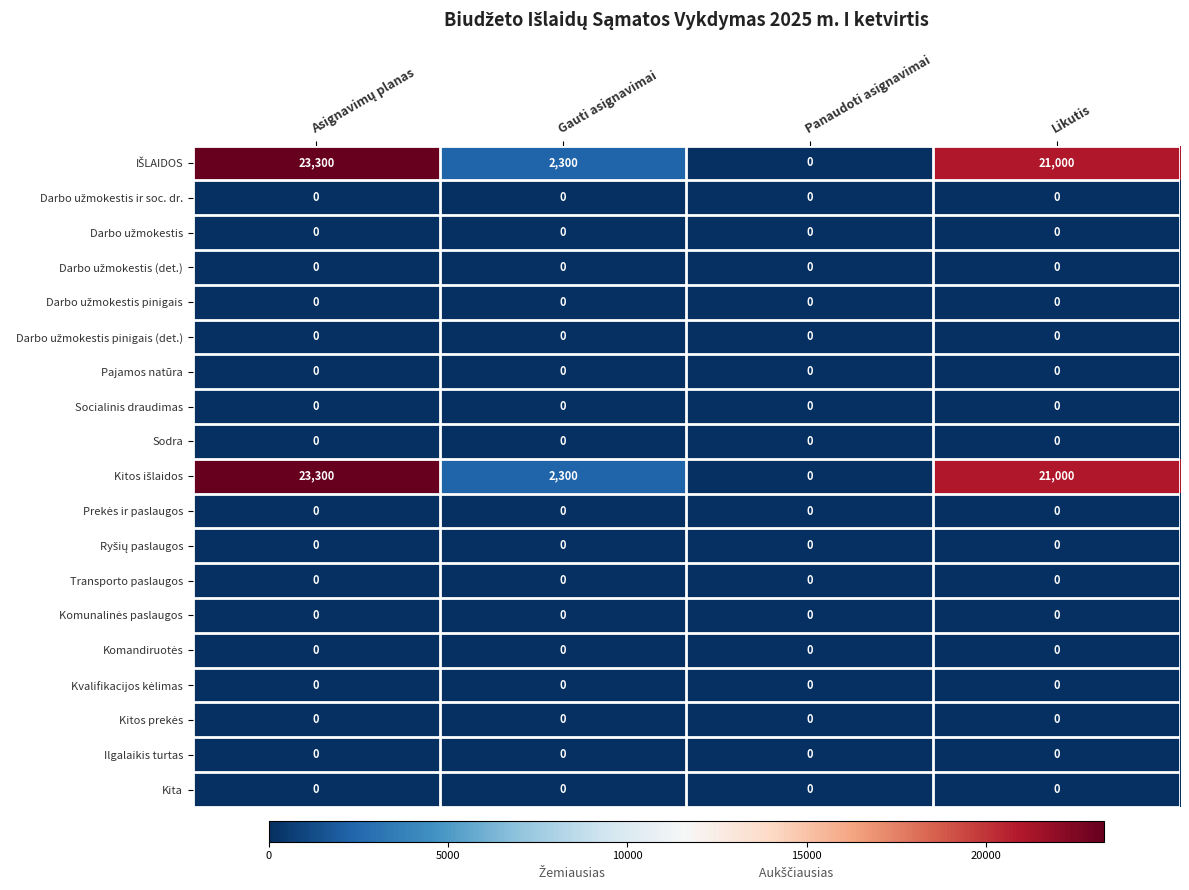

What is the difference between the highest and lowest values at Likutis?

21000